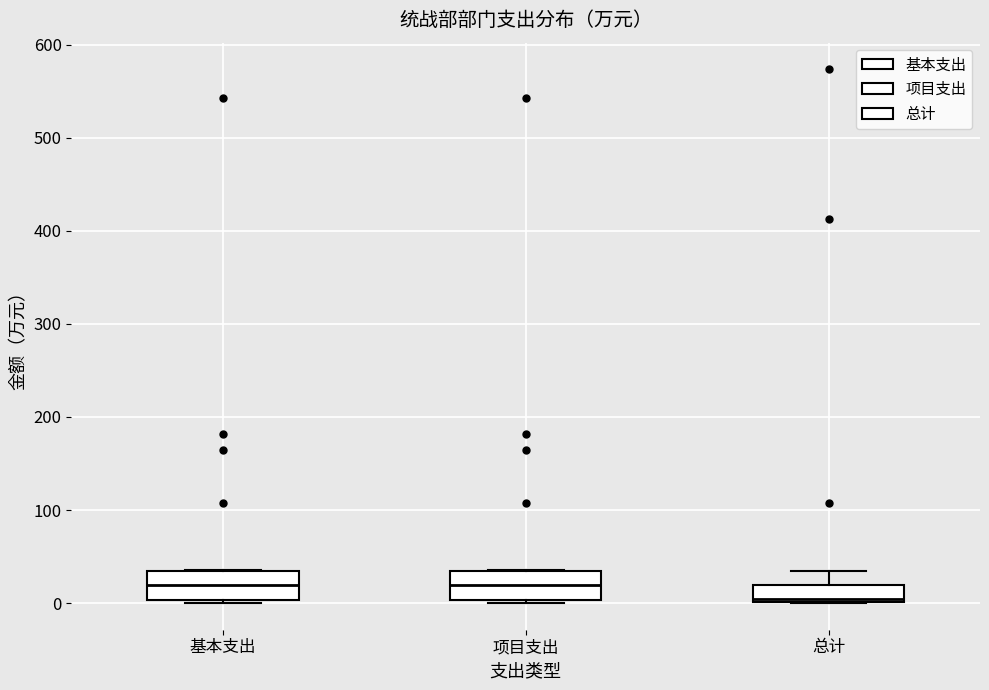

Which box's median line is the lowest?

总计